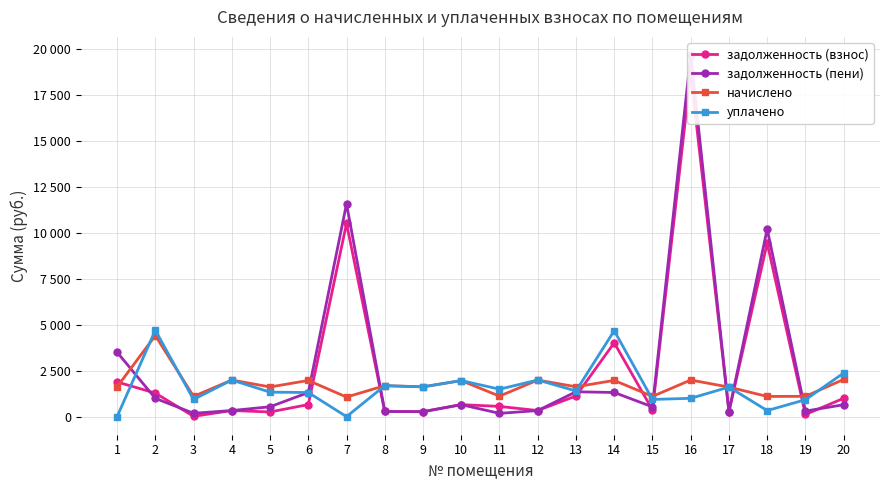

How many data points does each series have?

20